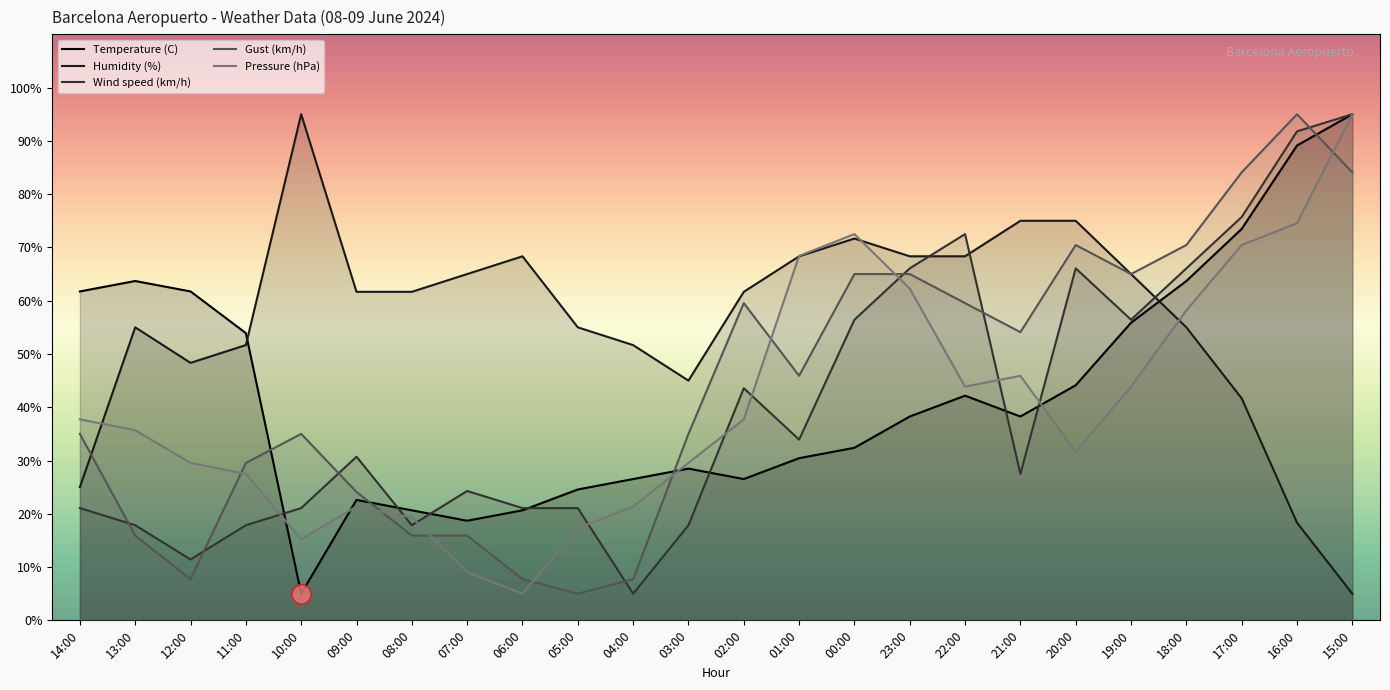

Reading left to right, transcribe all the data shown in this chart.

Temperature (C): 14:00=61.7	13:00=63.7	12:00=61.7	11:00=53.9	10:00=5.0	09:00=22.6	08:00=20.7	07:00=18.7	06:00=20.7	05:00=24.6	04:00=26.5	03:00=28.5	02:00=26.5	01:00=30.4	00:00=32.4	23:00=38.3	22:00=42.2	21:00=38.3	20:00=44.1	19:00=55.9	18:00=63.7	17:00=73.5	16:00=89.1	15:00=95.0
Humidity (%): 14:00=25.0	13:00=55.0	12:00=48.3	11:00=51.7	10:00=95.0	09:00=61.7	08:00=61.7	07:00=65.0	06:00=68.3	05:00=55.0	04:00=51.7	03:00=45.0	02:00=61.7	01:00=68.3	00:00=71.7	23:00=68.3	22:00=68.3	21:00=75.0	20:00=75.0	19:00=65.0	18:00=55.0	17:00=41.7	16:00=18.3	15:00=5.0
Wind speed (km/h): 14:00=21.1	13:00=17.9	12:00=11.4	11:00=17.9	10:00=21.1	09:00=30.7	08:00=17.9	07:00=24.3	06:00=21.1	05:00=21.1	04:00=5.0	03:00=17.9	02:00=43.6	01:00=33.9	00:00=56.4	23:00=66.1	22:00=72.5	21:00=27.5	20:00=66.1	19:00=56.4	18:00=66.1	17:00=75.7	16:00=91.8	15:00=95.0
Gust (km/h): 14:00=35.0	13:00=15.9	12:00=7.7	11:00=29.5	10:00=35.0	09:00=24.1	08:00=15.9	07:00=15.9	06:00=7.7	05:00=5.0	04:00=7.7	03:00=35.0	02:00=59.5	01:00=45.9	00:00=65.0	23:00=65.0	22:00=59.5	21:00=54.1	20:00=70.5	19:00=65.0	18:00=70.5	17:00=84.1	16:00=95.0	15:00=84.1
Pressure (hPa): 14:00=37.7	13:00=35.7	12:00=29.5	11:00=27.5	10:00=15.2	09:00=21.4	08:00=19.3	07:00=9.1	06:00=5.0	05:00=17.3	04:00=21.4	03:00=29.5	02:00=37.7	01:00=68.4	00:00=72.5	23:00=62.3	22:00=43.9	21:00=45.9	20:00=31.6	19:00=43.9	18:00=58.2	17:00=70.5	16:00=74.5	15:00=95.0